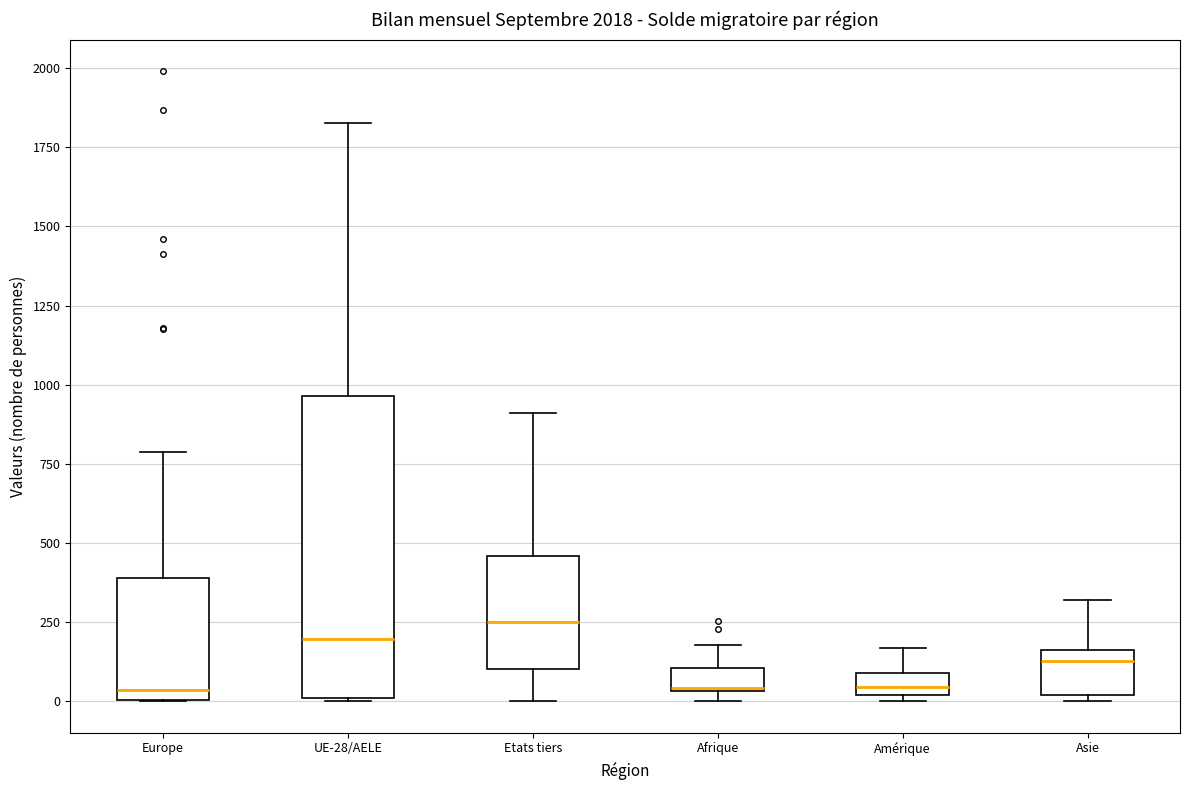

Which box is the tallest, from its lower edge to its upper edge?

UE-28/AELE